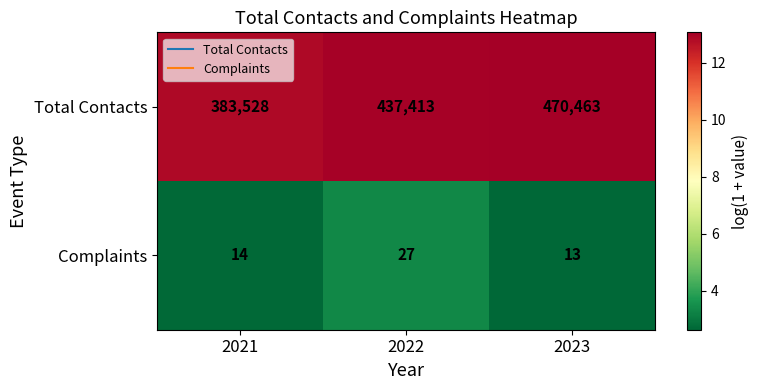

Which series has the widest spread of values?

Total Contacts